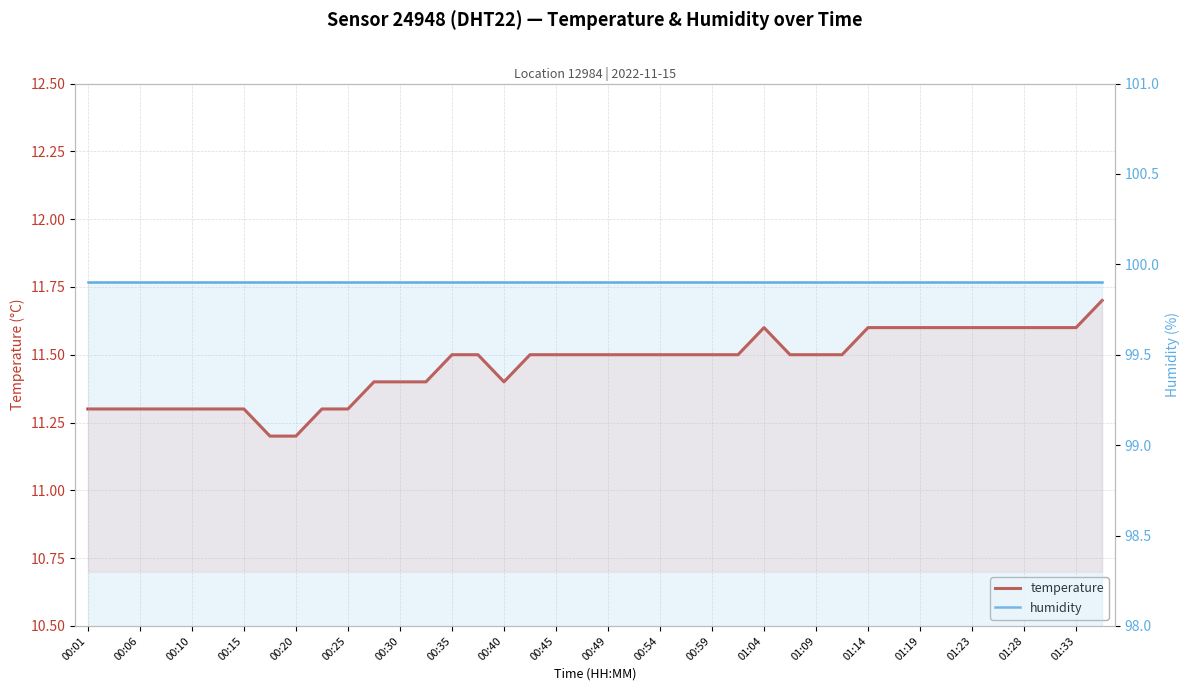

Which series has the largest range (max minus min)?

temperature